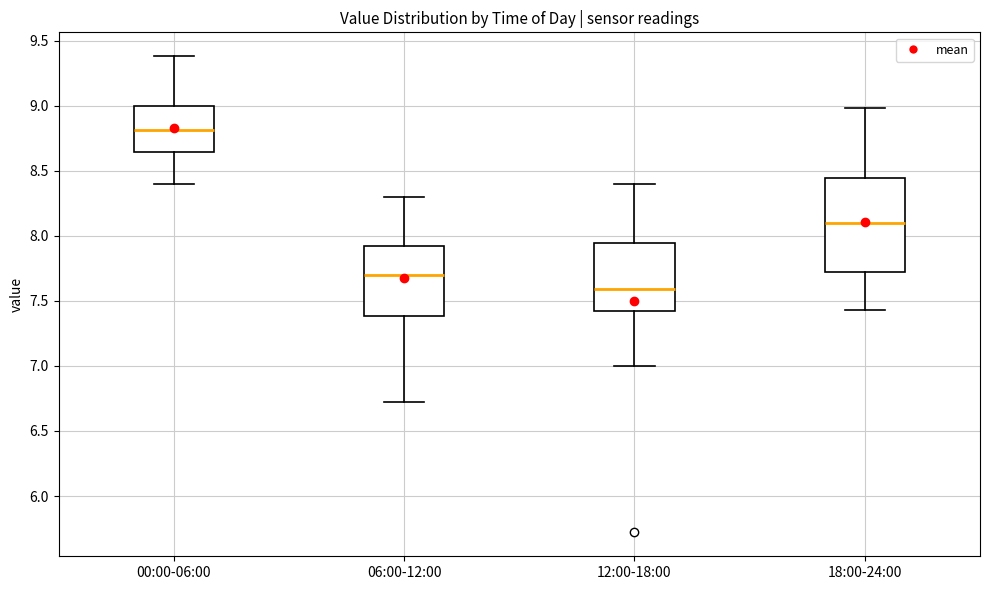

Reading left to right, transcribe this box plot: for each box, give where its median line is, the range the box spans, and where its two whiskers end, as read against the y-axis. The values are not printed on the chart, so give them approximately, as read against the axis.

00:00-06:00: median 8.80, box 8.65 to 9.00, whiskers 8.40 to 9.40
06:00-12:00: median 7.70, box 7.40 to 7.90, whiskers 6.70 to 8.30
12:00-18:00: median 7.60, box 7.45 to 7.95, whiskers 7.00 to 8.40
18:00-24:00: median 8.10, box 7.75 to 8.45, whiskers 7.45 to 9.00